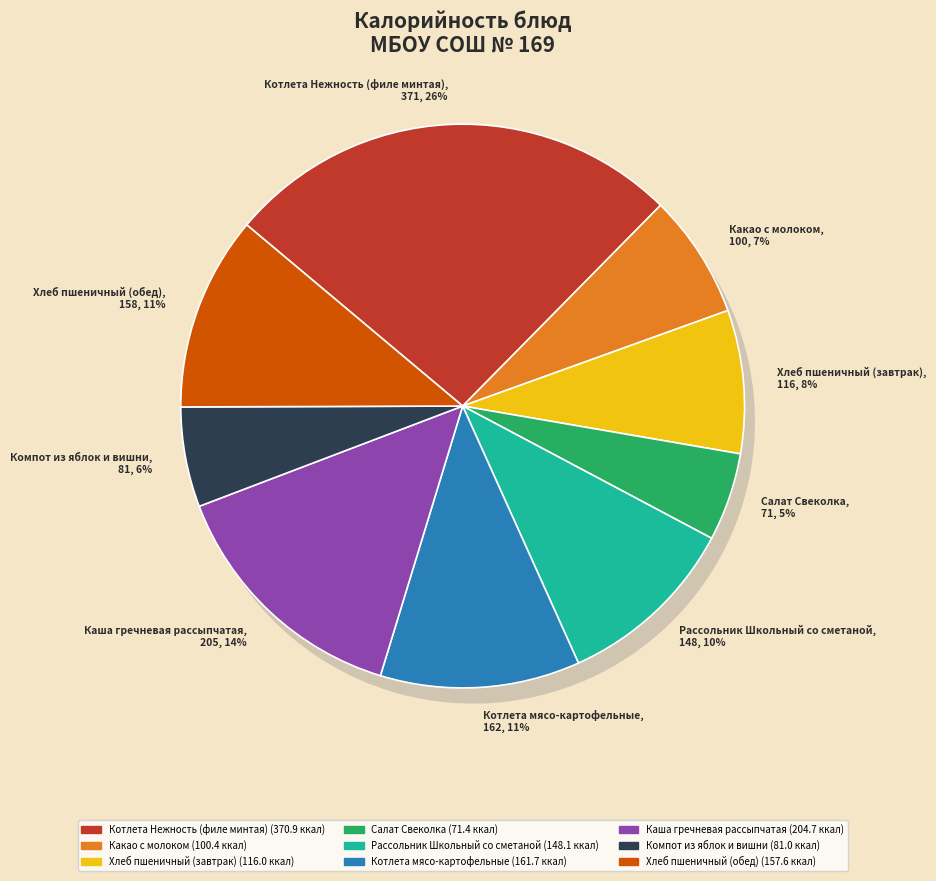

What percentage is NOT represented by Хлеб пшеничный (завтрак)?

91.8%